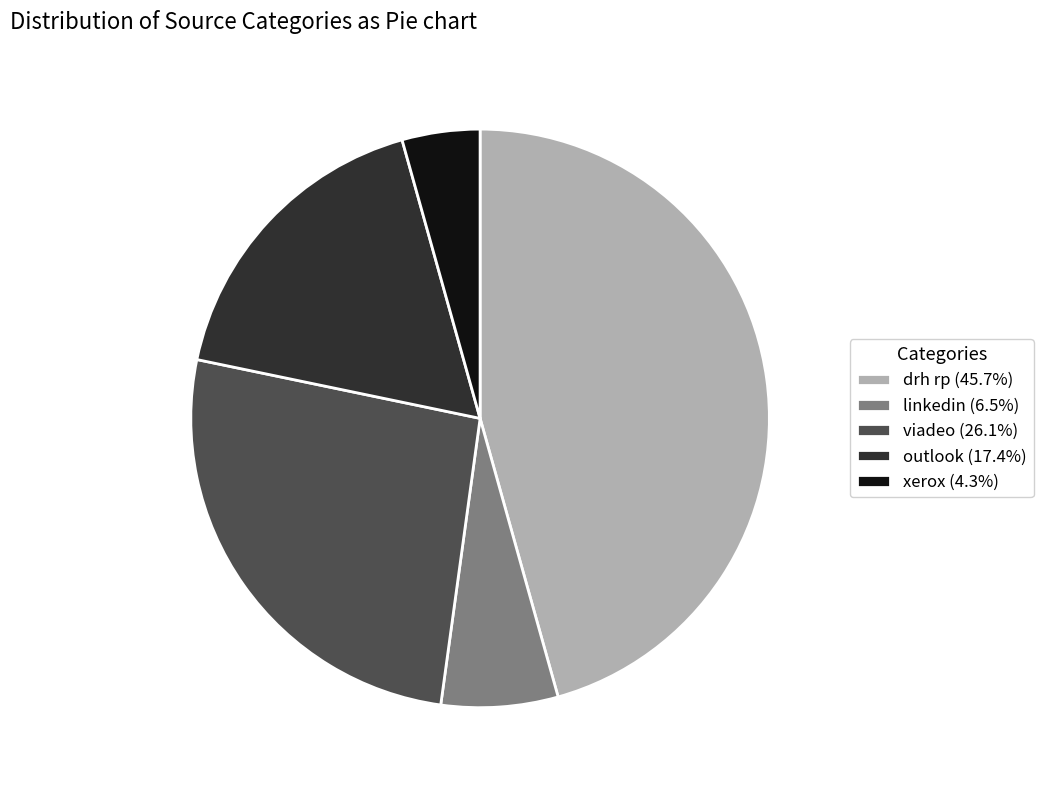

Is outlook the majority of the pie?

No